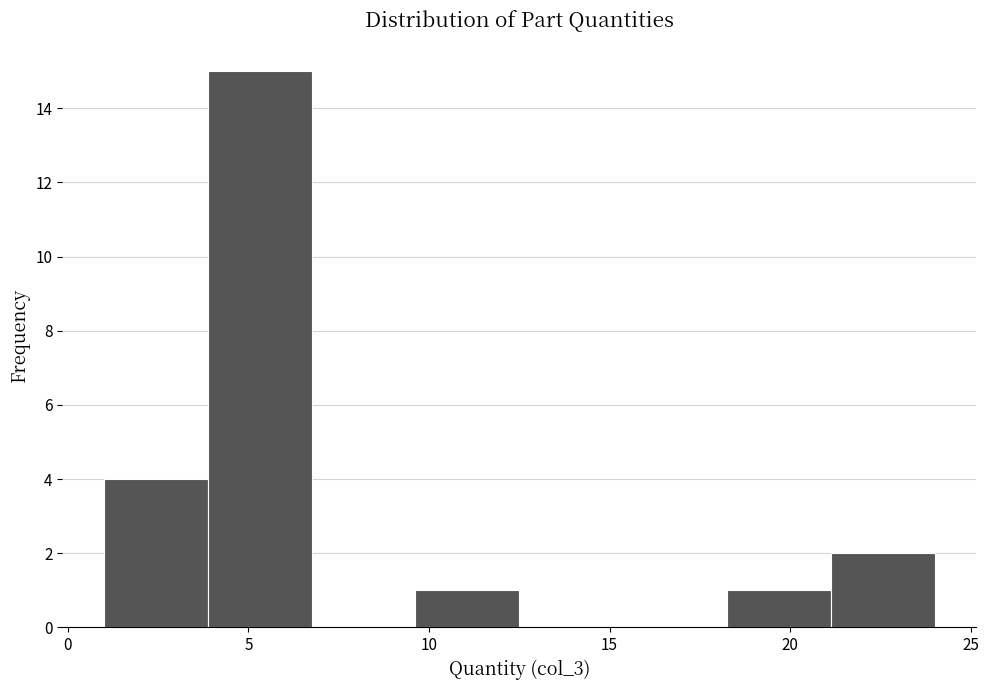

Over which range of the x-axis is the bar tallest?

4.0 to 7.0